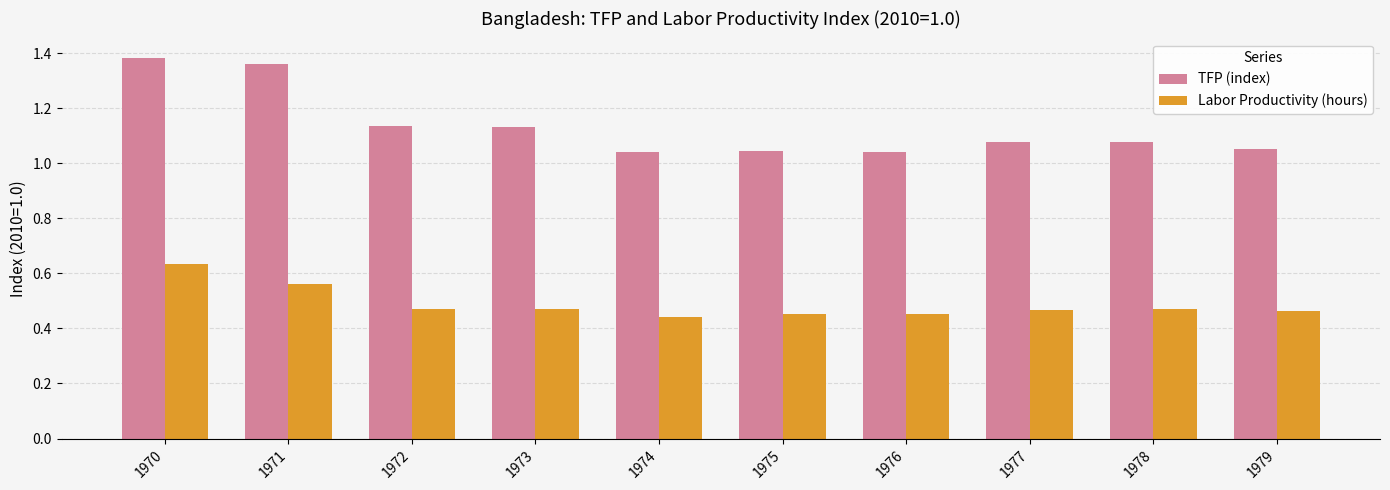

Which series has the largest total across all categories?

TFP (index)